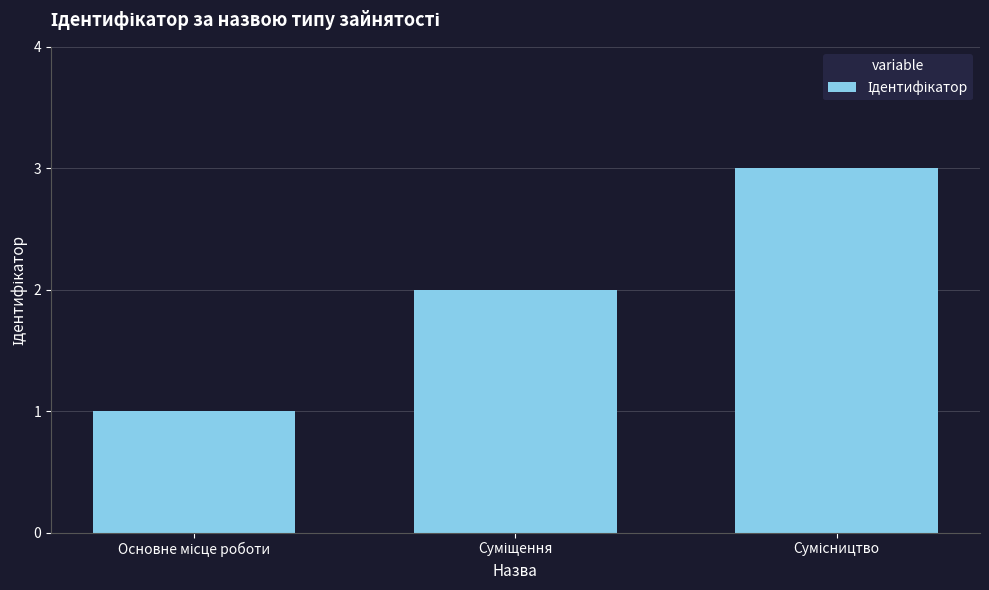

What is the greatest value displayed?

3